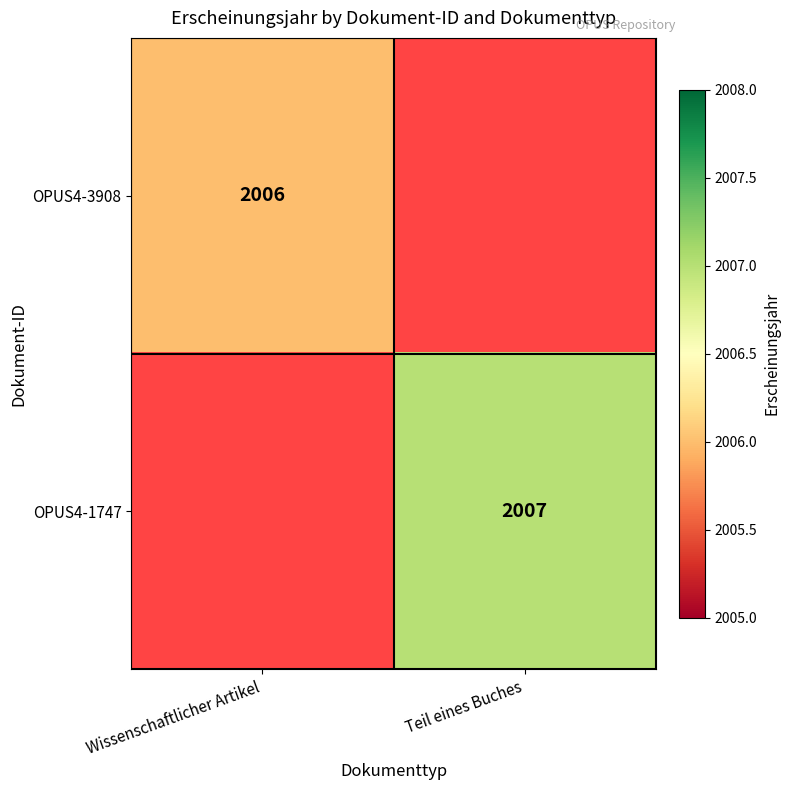

Is the value of OPUS4-3908 at Wissenschaftlicher Artikel greater than the value of OPUS4-1747 at Teil eines Buches?

No